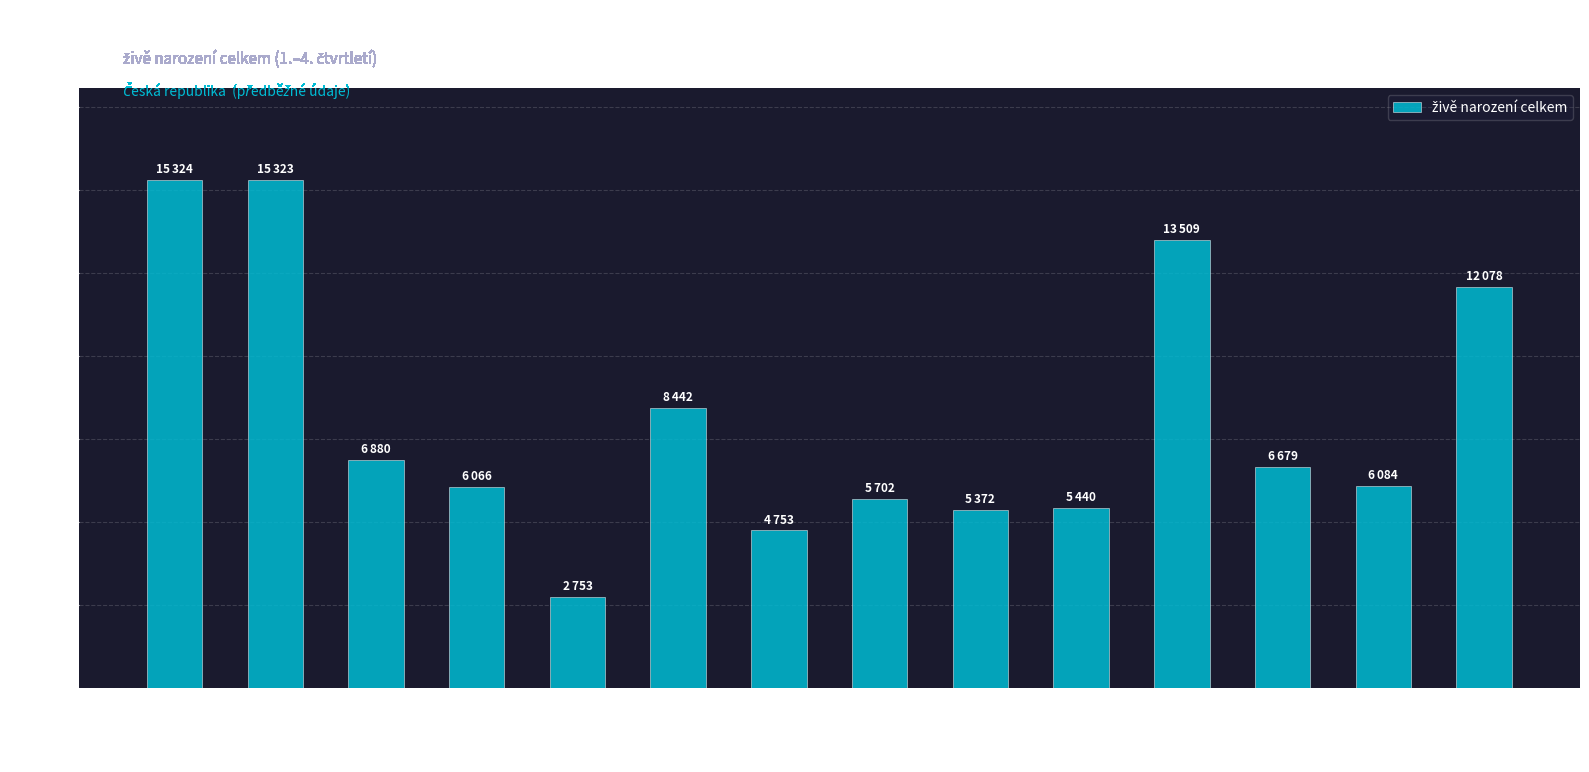

What is the difference between the maximum and second lowest values?

10571